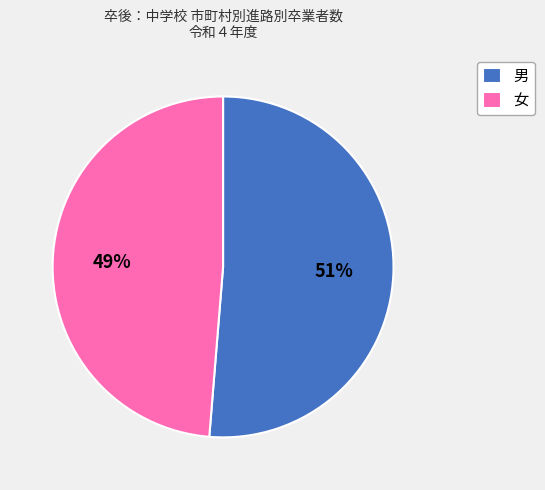

Rank the categories by value from lowest to highest.

女, 男